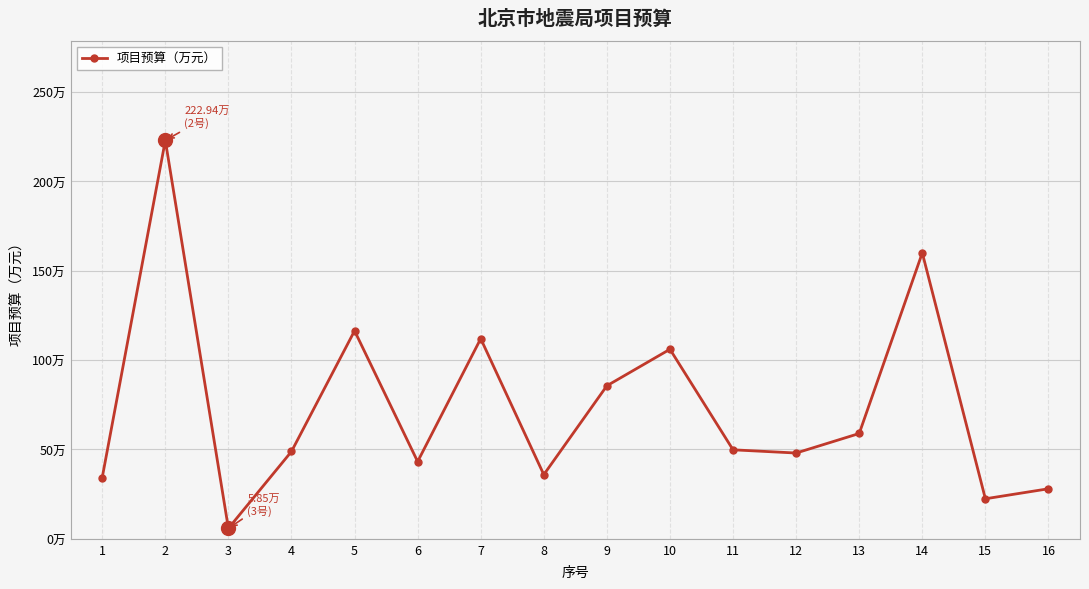

Does the chart have visible grid lines?

Yes